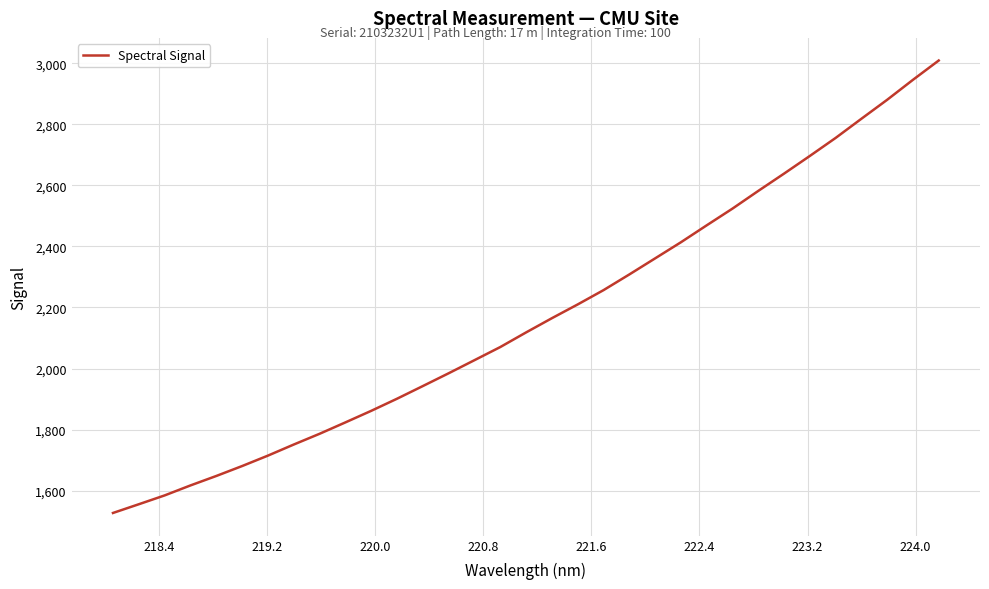

What is the difference between the maximum and minimum values?

1481.4